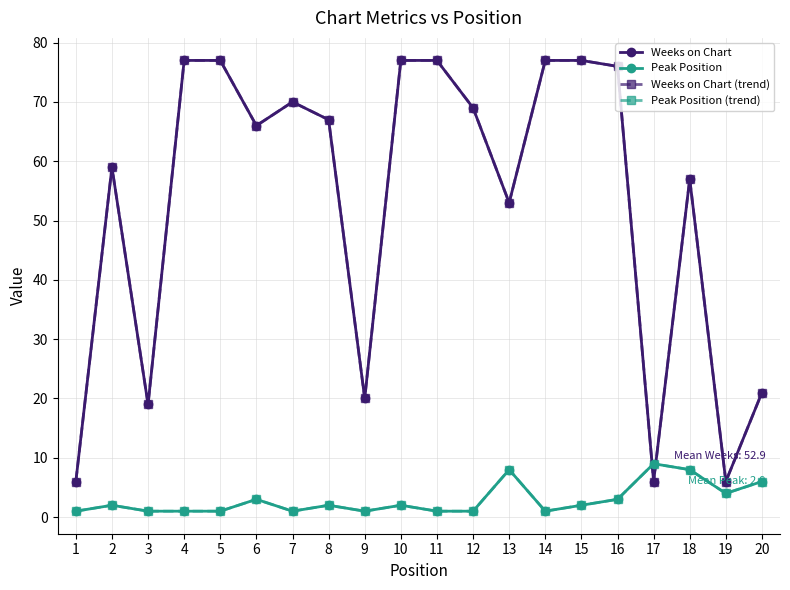

Does the chart have visible grid lines?

Yes